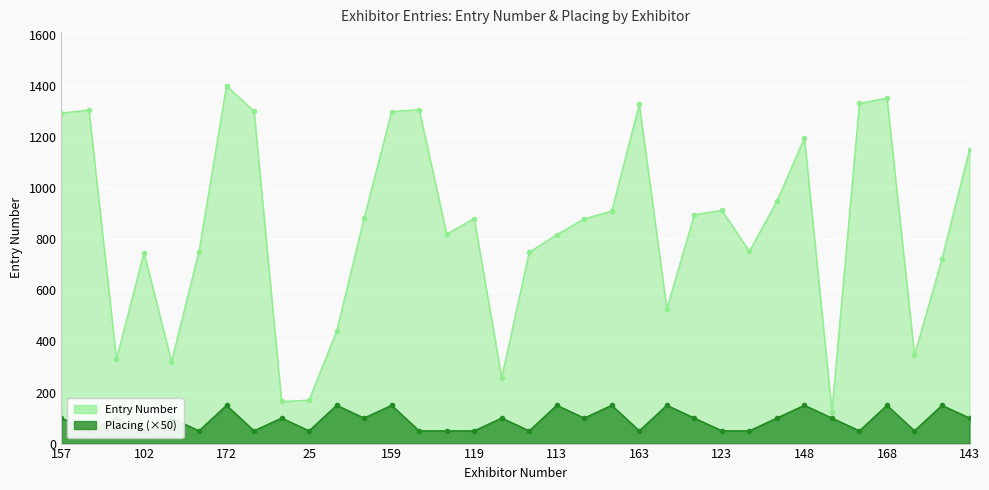

True or false: Entry Number and Placing intersect in this chart.

False